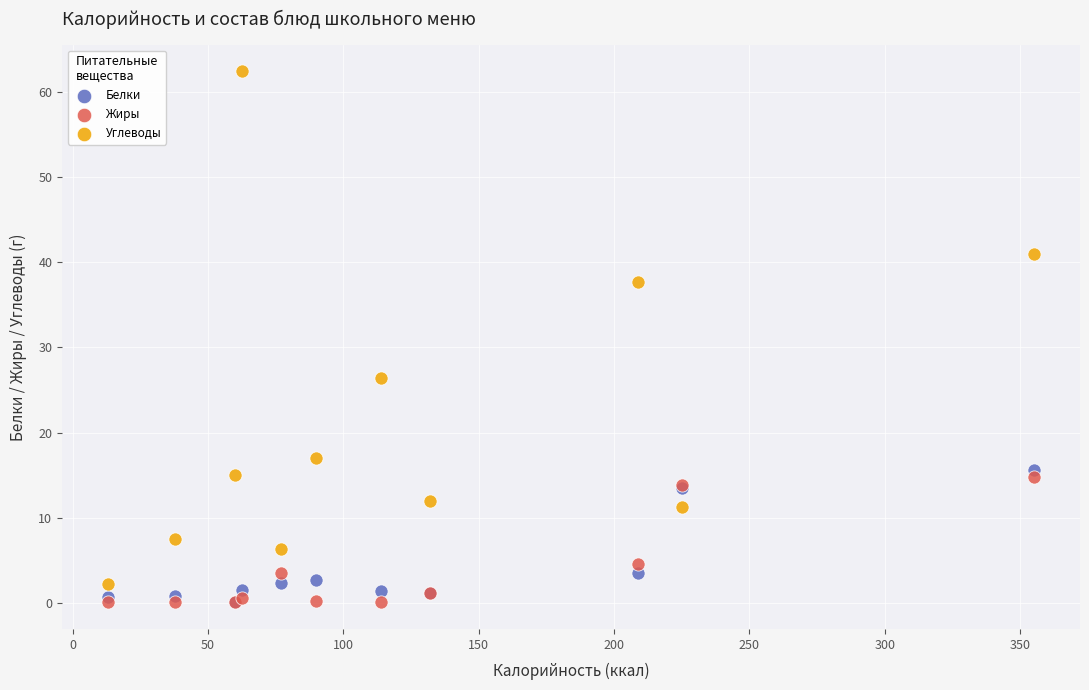

Across all series, what Y value is closest to 31?

26.4